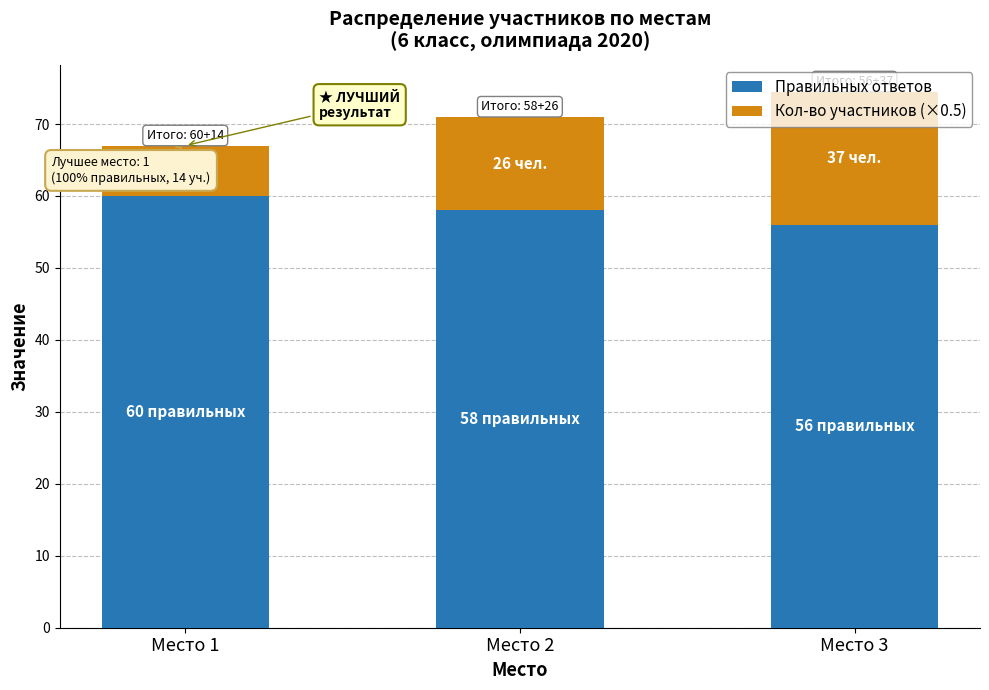

At which label does Правильных ответов reach its minimum?

Место 3